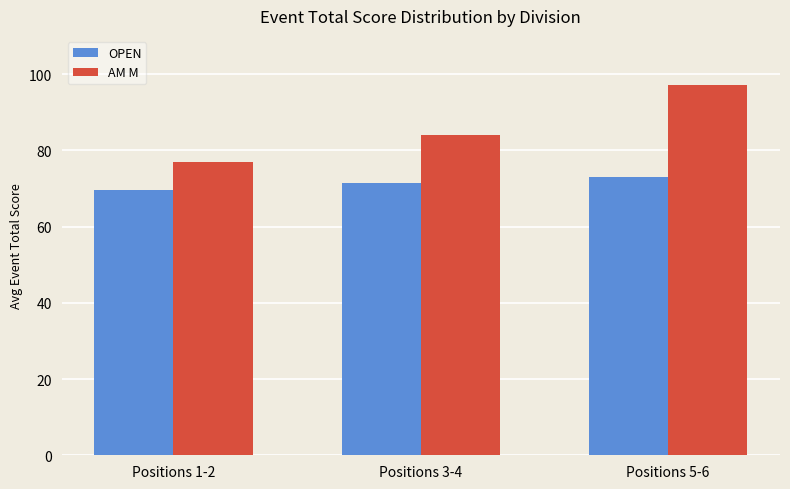

At which category does the chart reach its minimum across all series?

Positions 1-2